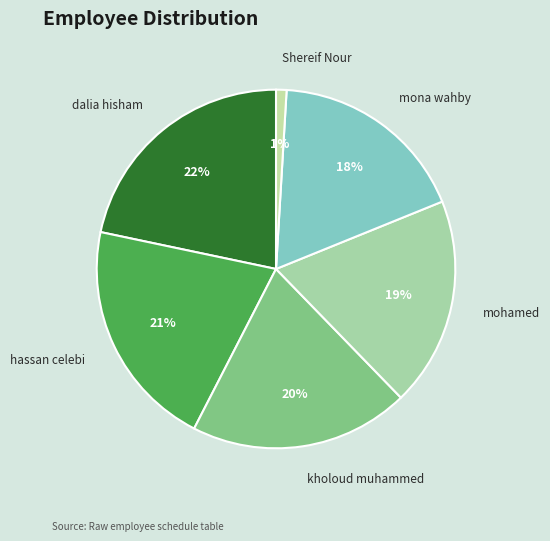

How many segments does this pie chart have?

6